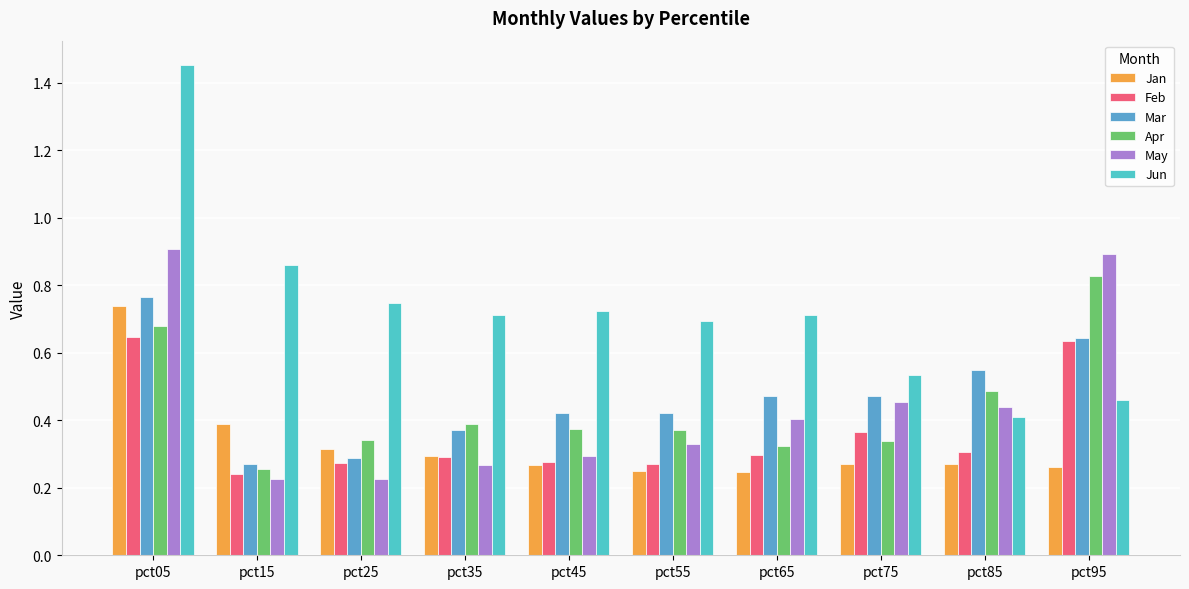

What are all the series names shown in the legend?

Jan, Feb, Mar, Apr, May, Jun